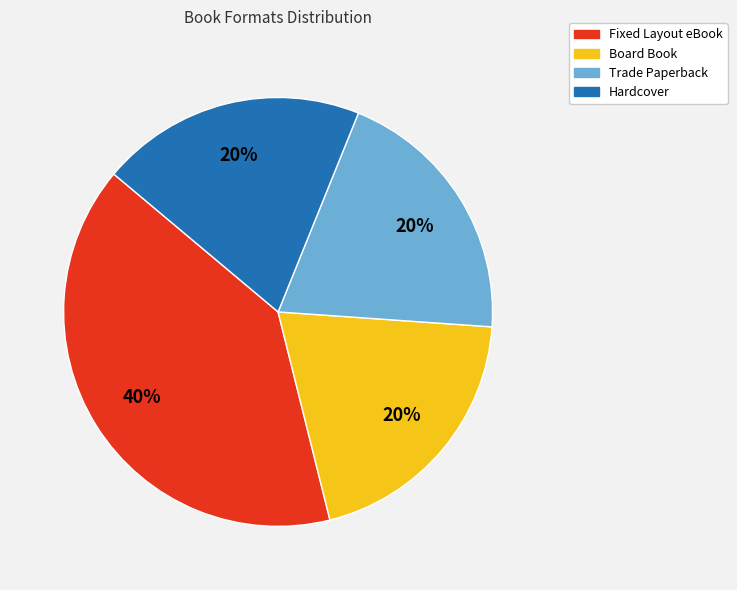

Which category has the biggest portion of the pie?

Fixed Layout eBook